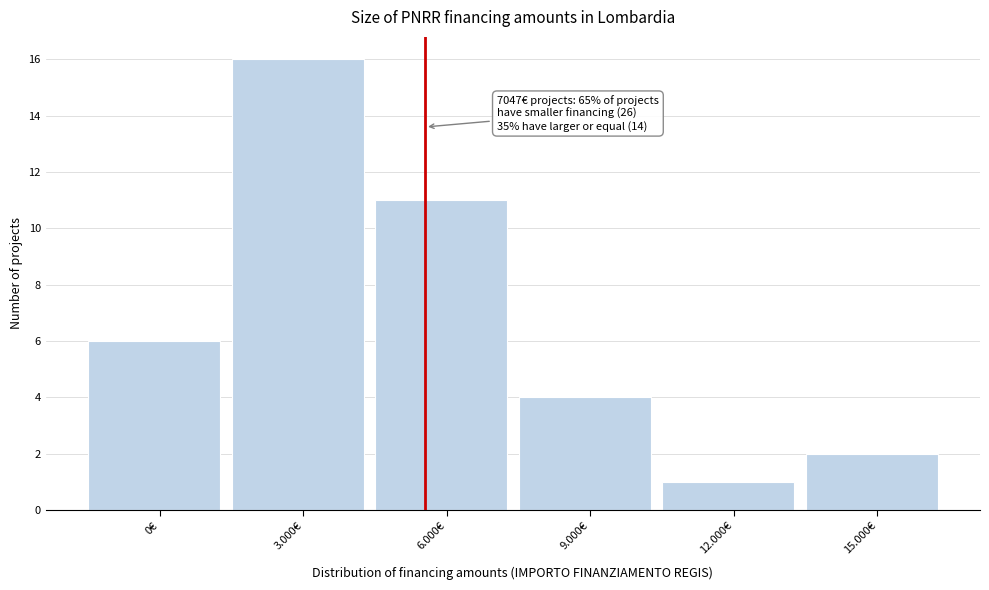

Reading left to right, transcribe all the data shown in this chart.

6	16	11	4	1	2